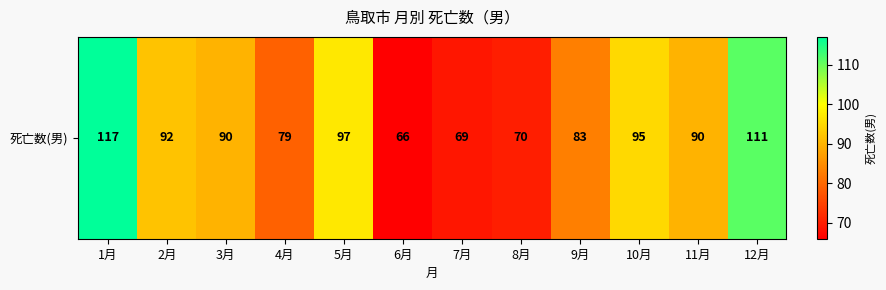

What is the difference between the second highest and minimum values?

45